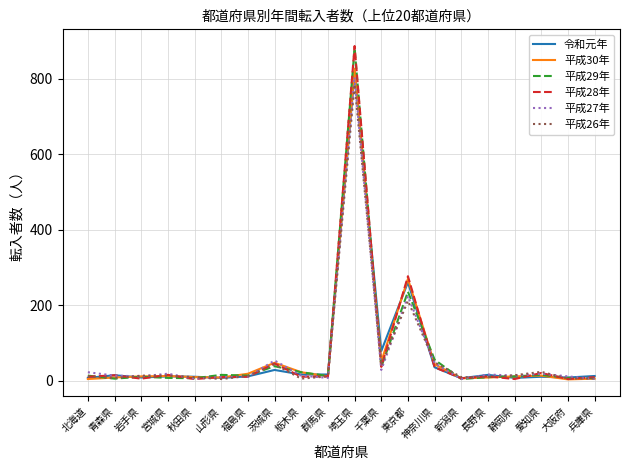

At which category is the sum across all series the highest?

埼玉県